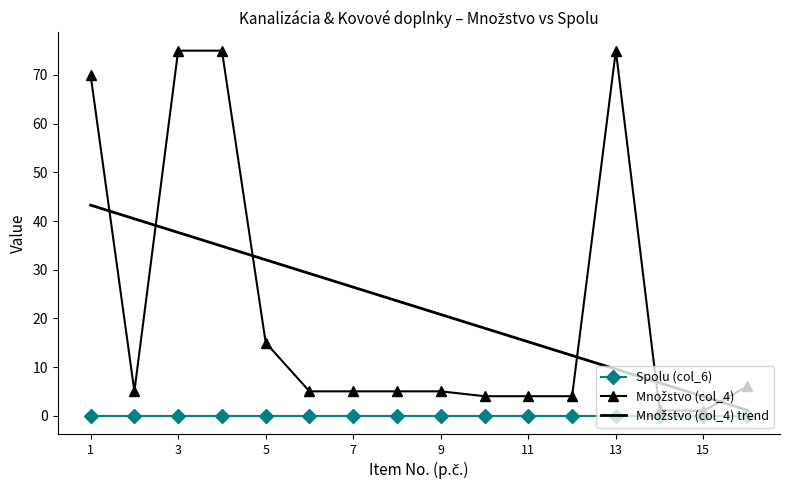

What value does the data have at 16?

6.0